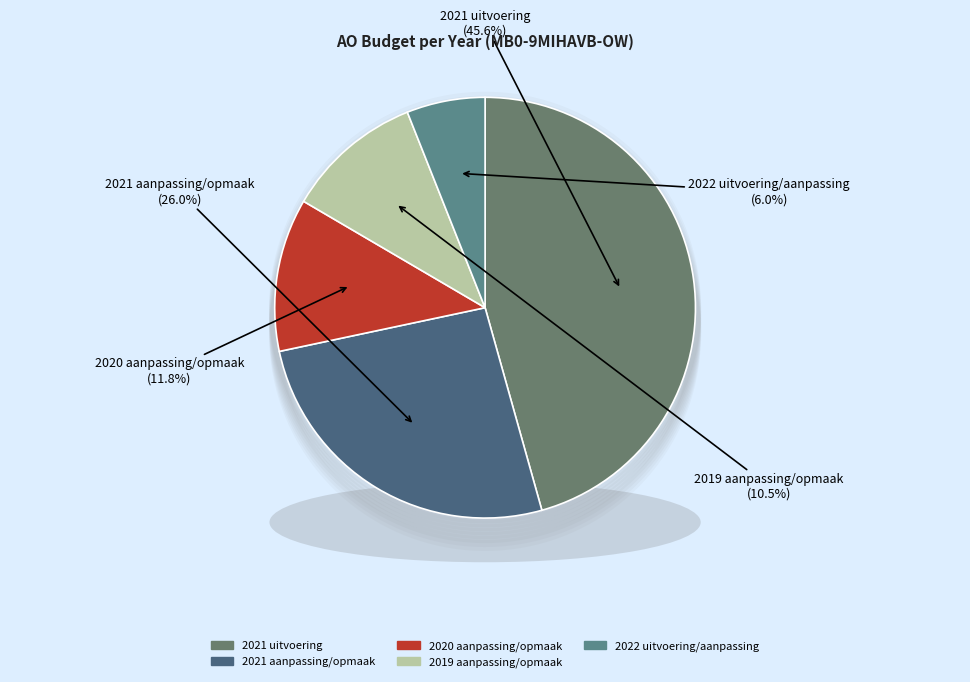

To the nearest percent, what percentage of the pie is 2021 aanpassing/opmaak?

26%